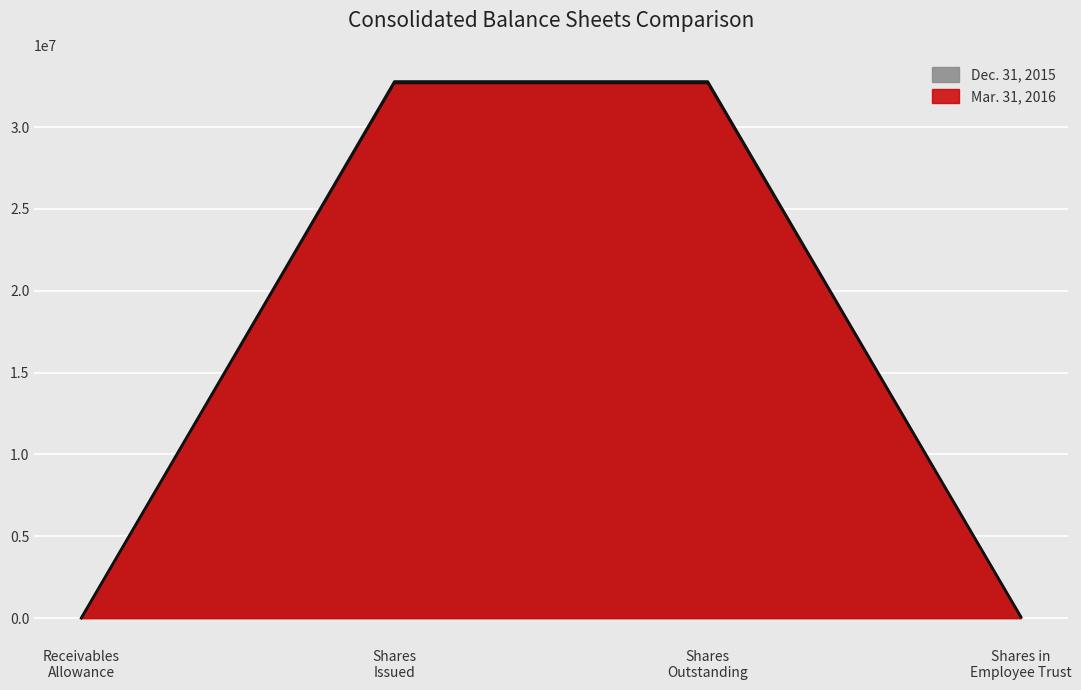

Reading left to right, what are all the values shown in this chart?

Mar. 31, 2016: 3076	32779606	32779606	68268
Dec. 31, 2015: 3746	32682162	32682162	67726